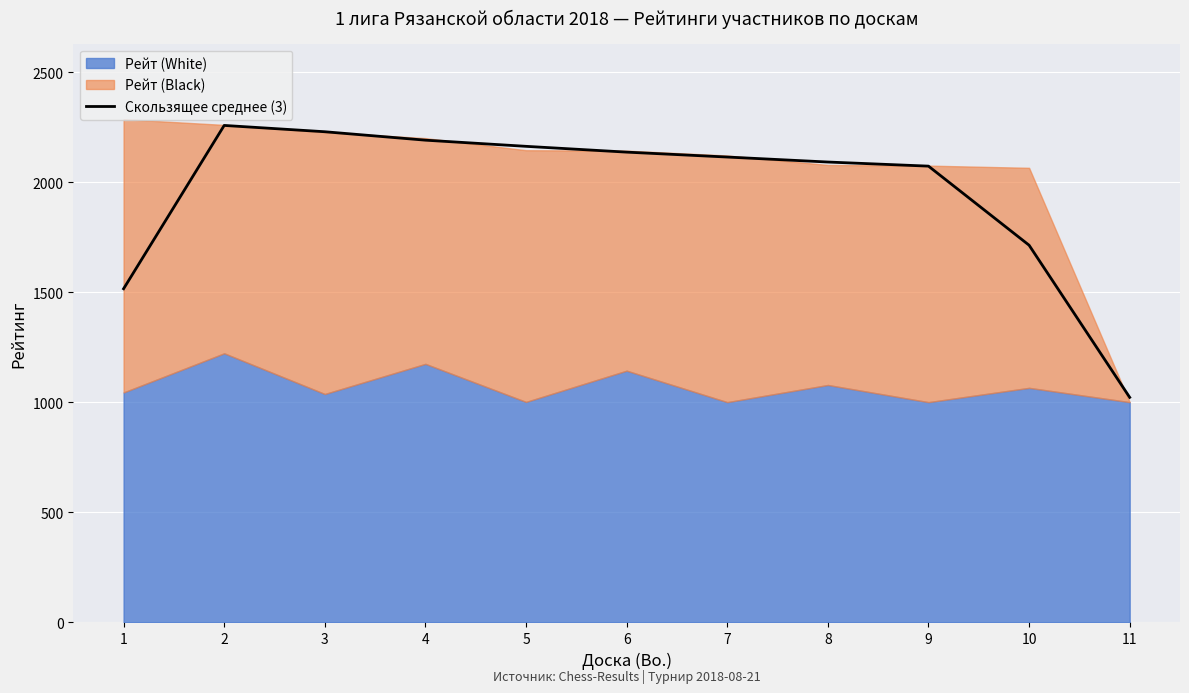

True or false: the data shows 1122.2 at 2.

False